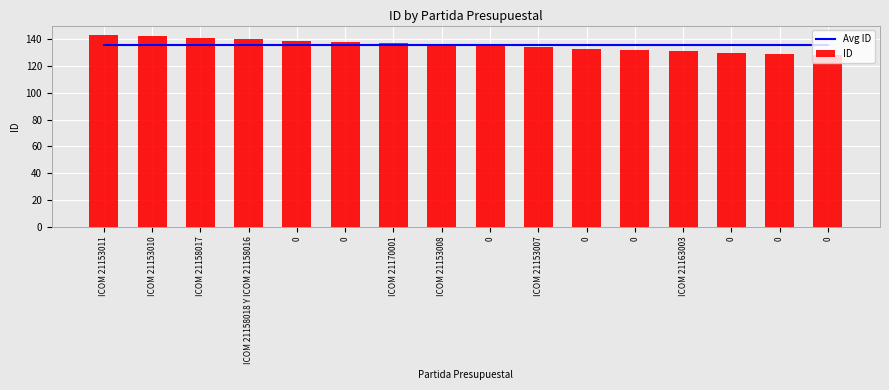

What is the difference between the ID values at ICOM 21153011 and 0?

11.0